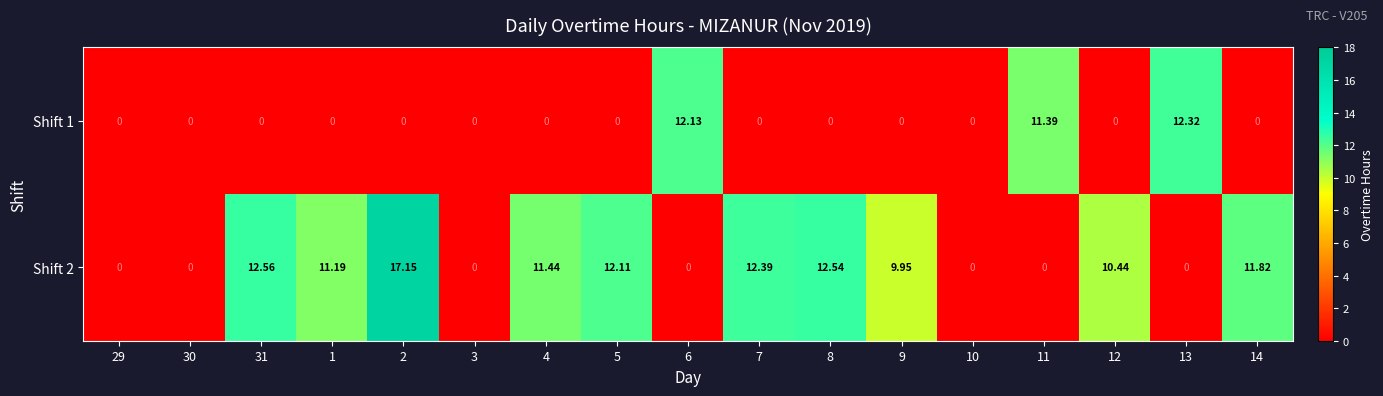

How many values in Shift 2 are above zero?

10